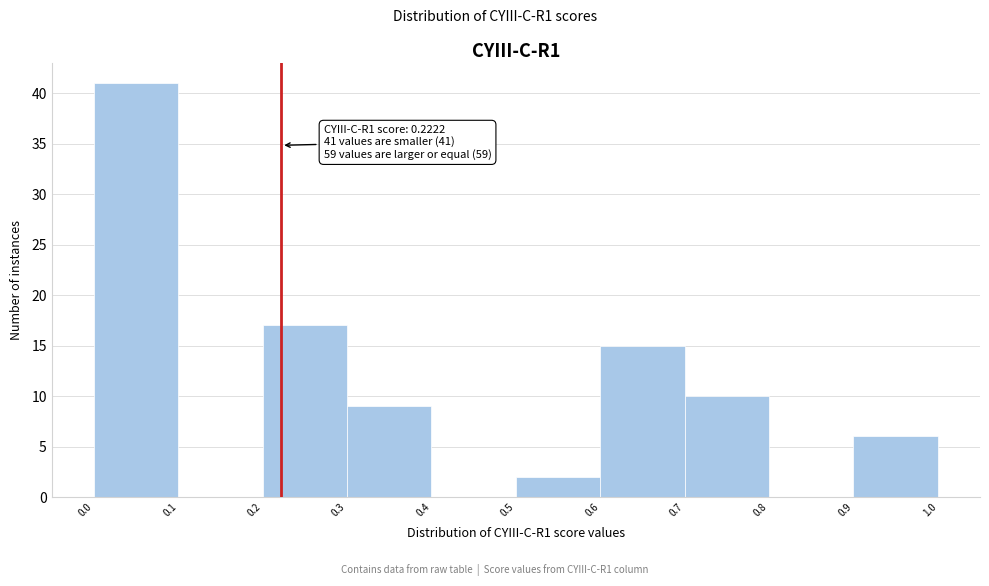

Over which range of the x-axis is the bar tallest?

0.0 to 0.1